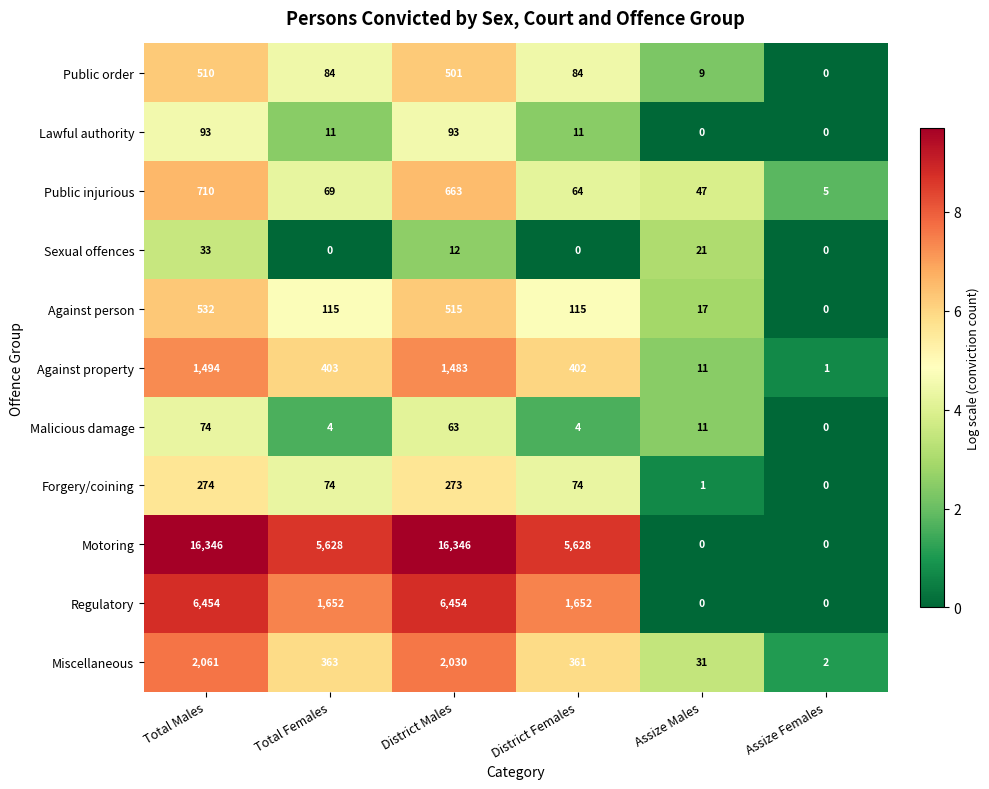

What is the spread (max minus min) of values at Assize Males?

47